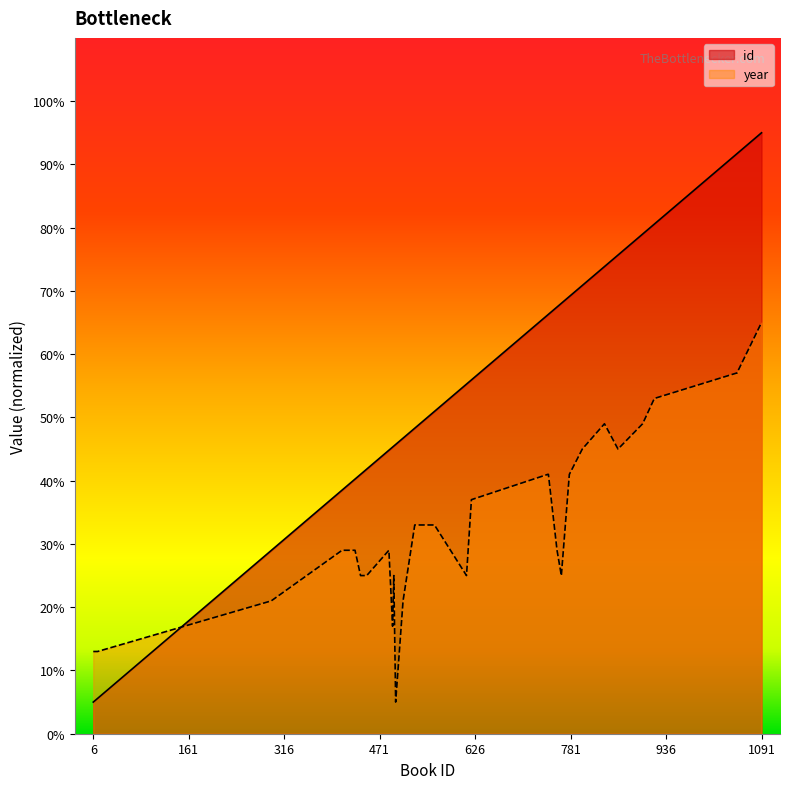

After their last crossing, which series has the higher values: year or id?

id